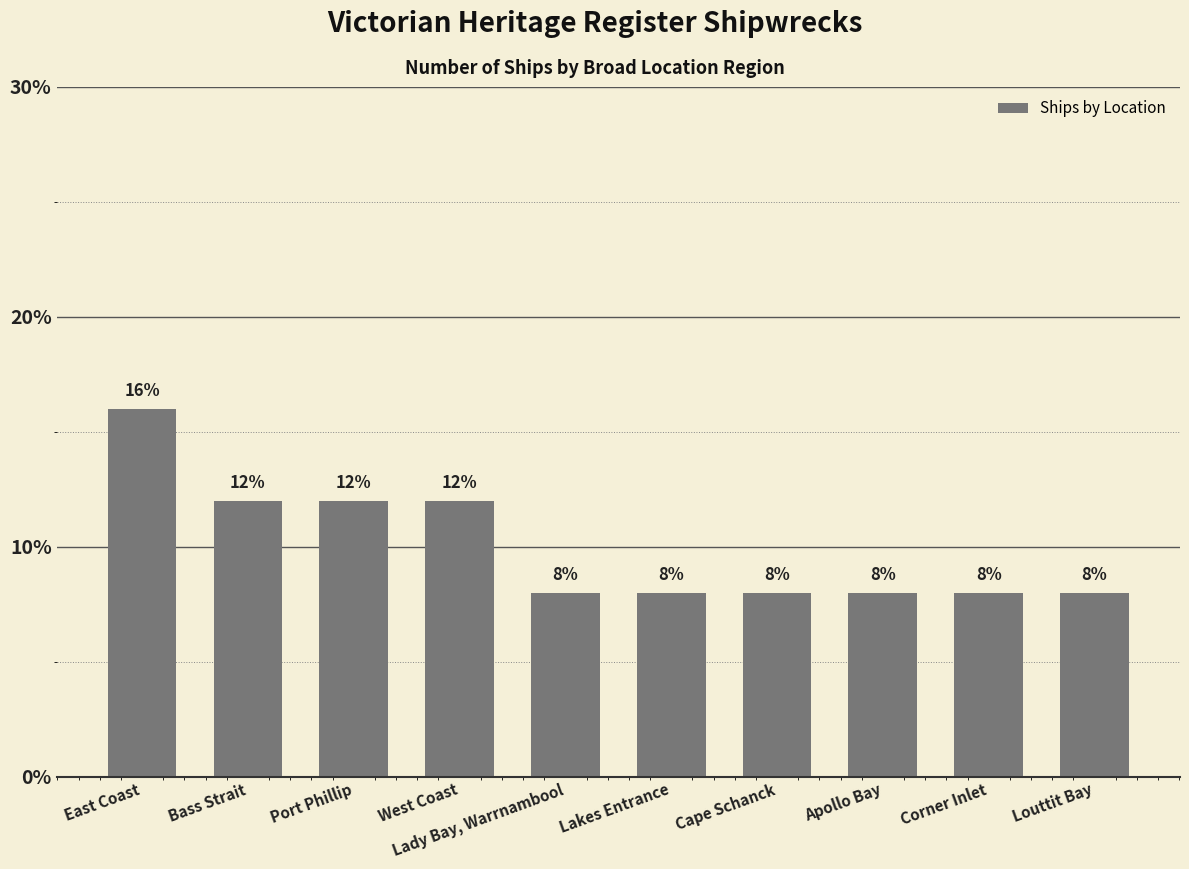

Reading left to right, list all the values displayed in this chart.

East Coast=16	Bass Strait=12	Port Phillip=12	West Coast=12	Lady Bay, Warrnambool=8	Lakes Entrance=8	Cape Schanck=8	Apollo Bay=8	Corner Inlet=8	Louttit Bay=8